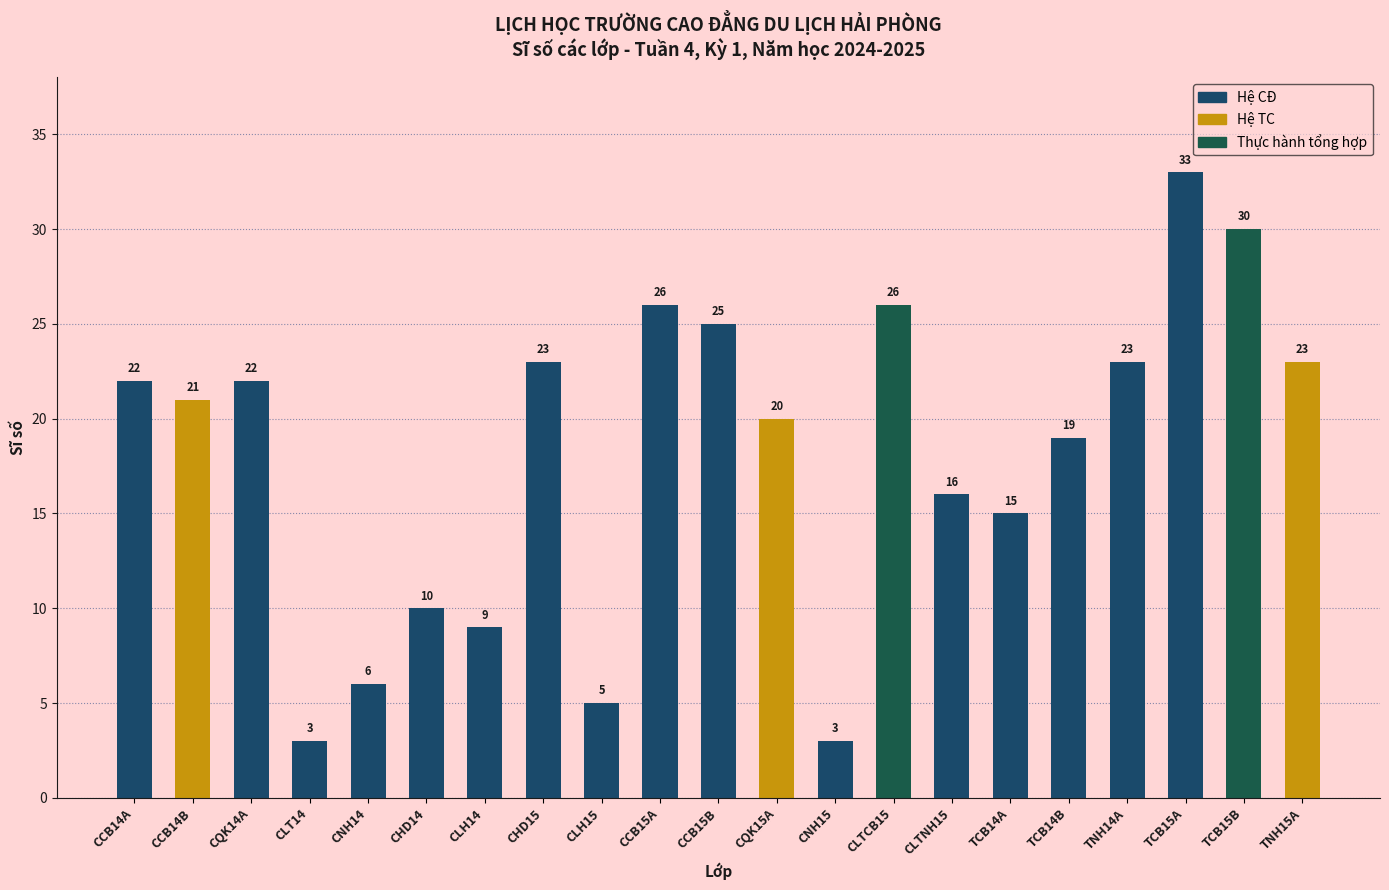

Which label corresponds to the largest value in the chart?

TCB15A